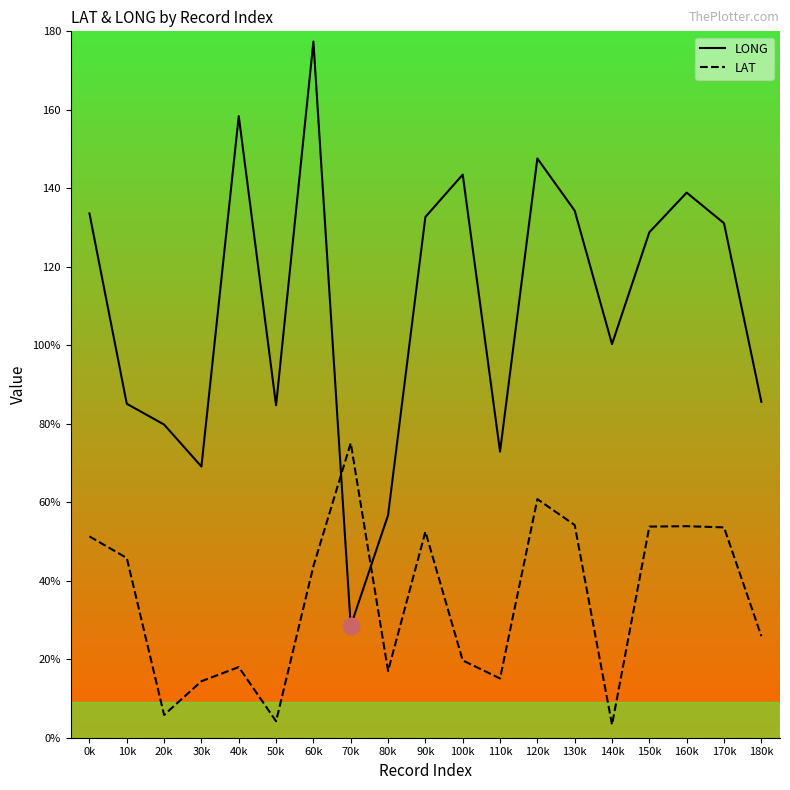

Is this an area chart (filled region under the line)?

No